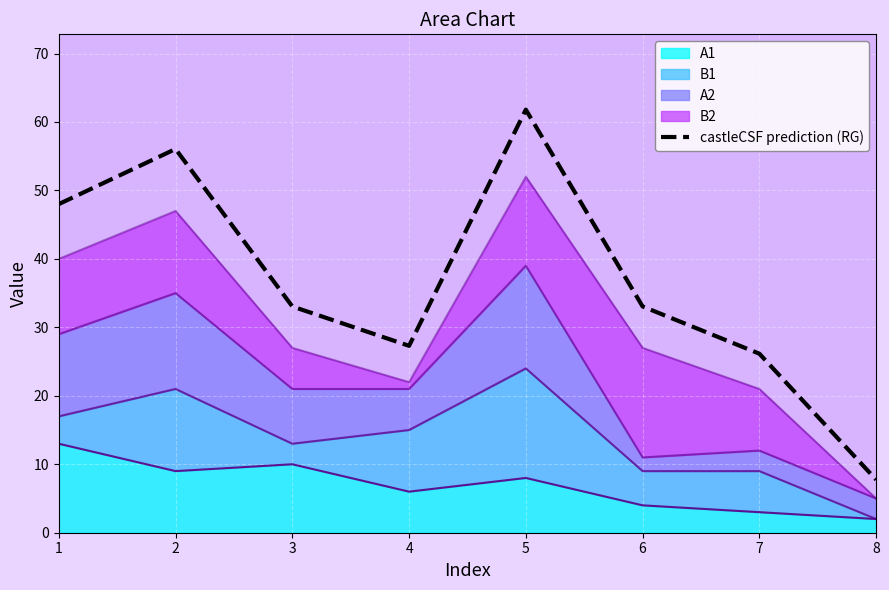

At which category does the data reach its first local peak?

2